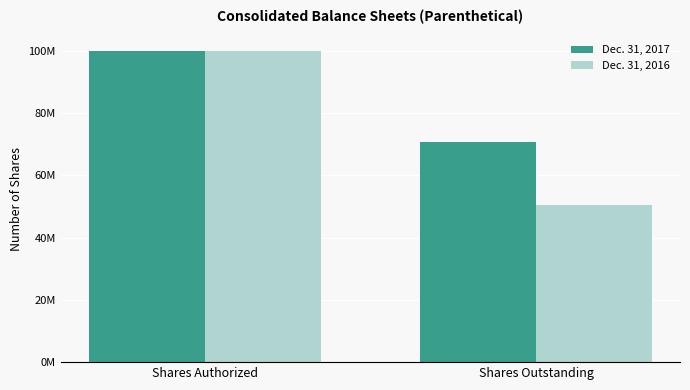

What is the label of the 2nd bar from the left?

Shares Outstanding